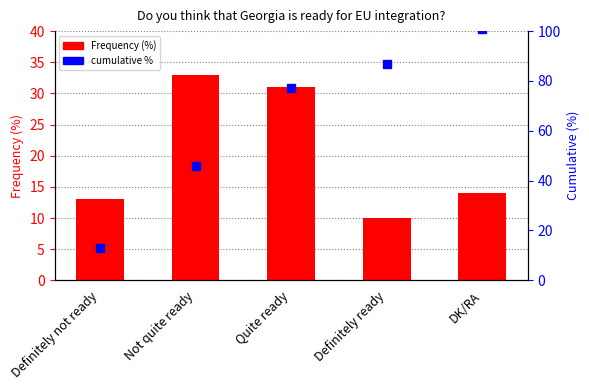

What is the value of the percentile rank within the sample bar at the 3rd from the left?

77